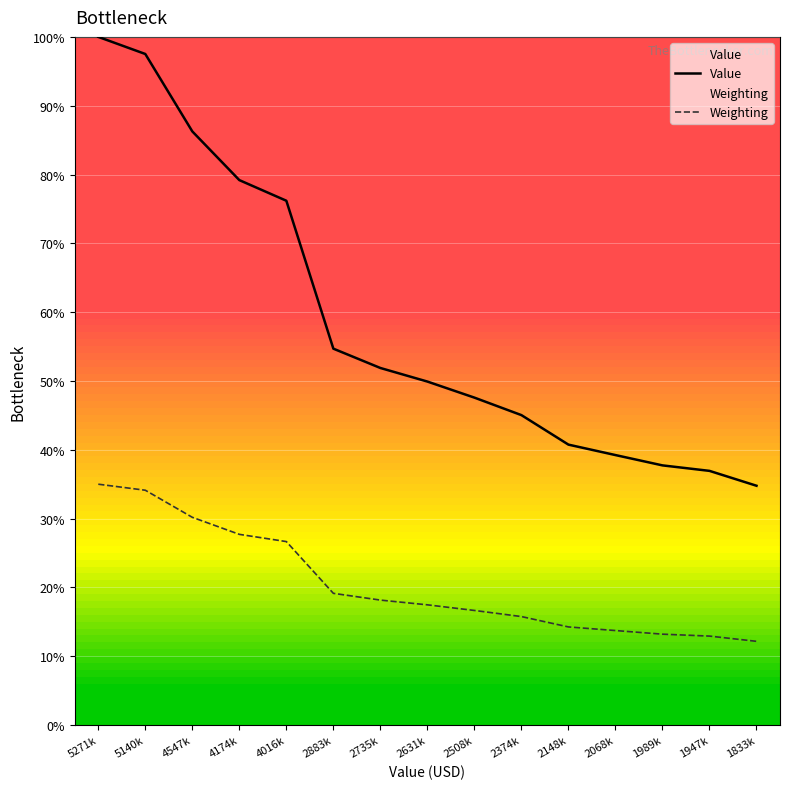

The value of Weighting at 2148k is 21.3. True or false?

False